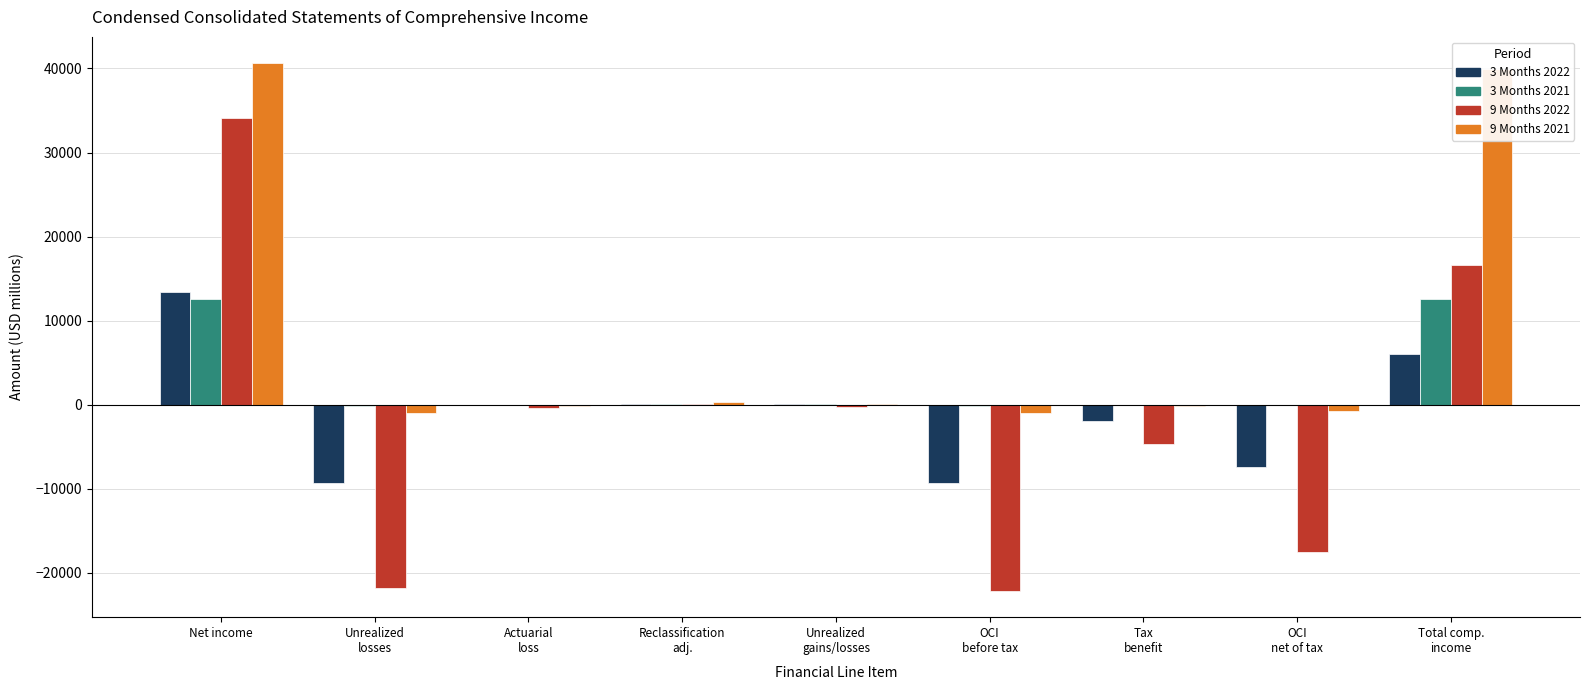

What is the greatest value displayed?

40613